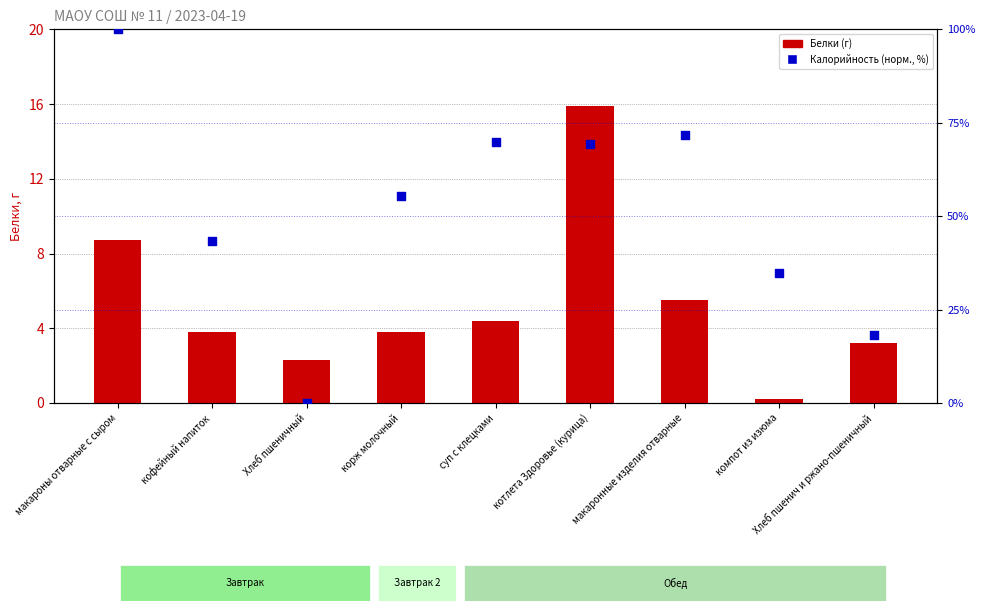

Which series contains the lowest Y value?

Калорийность (норм., %)